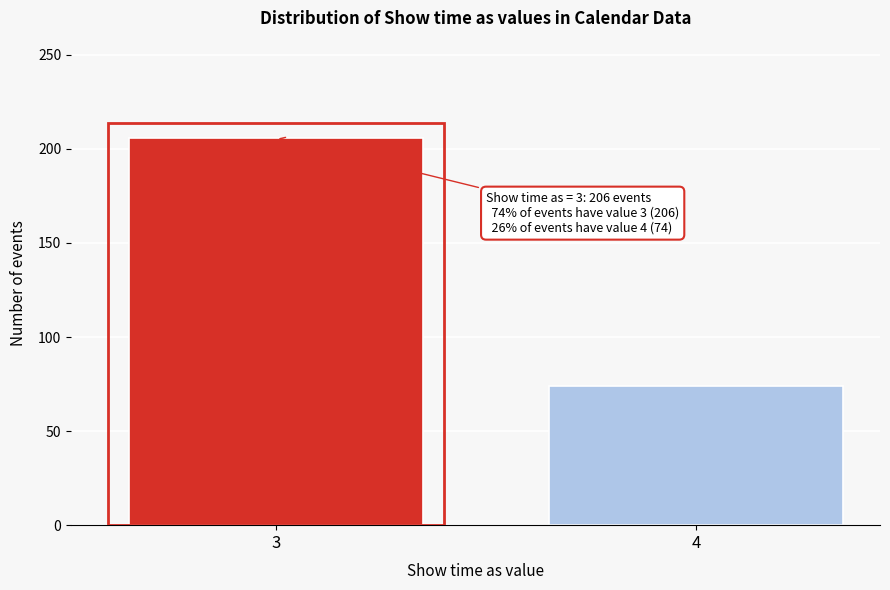

Reading left to right, extract all data points from this chart.

3=206	4=74